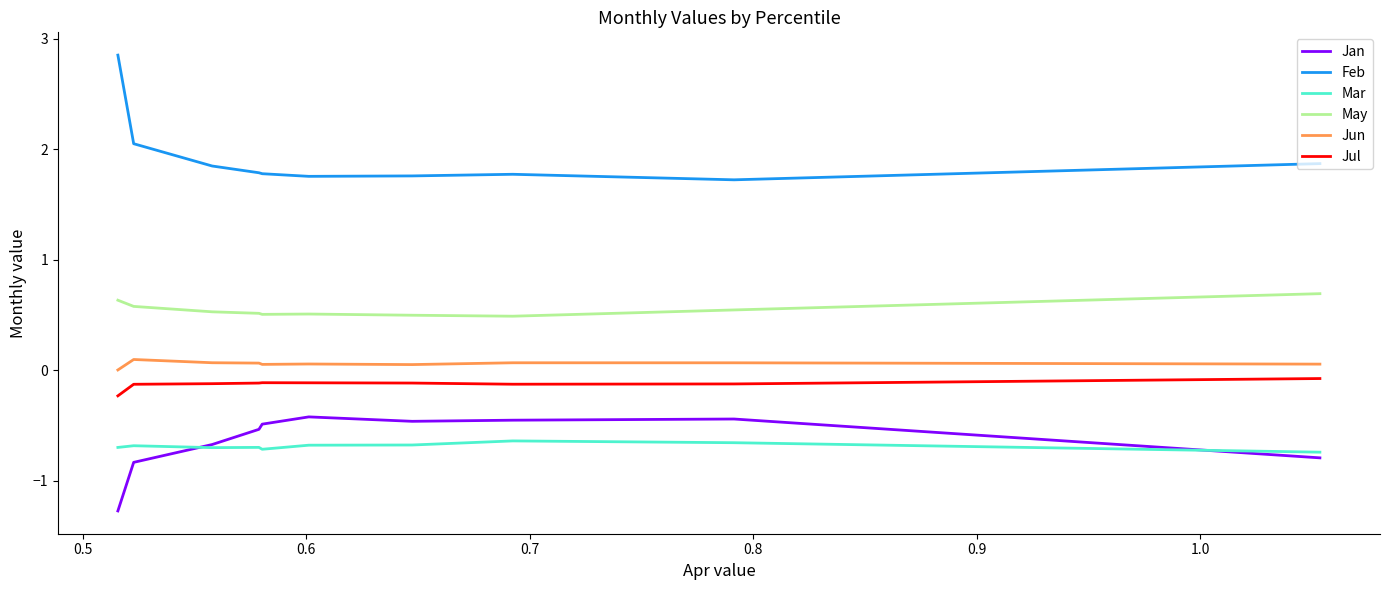

True or false: Jun and Feb intersect in this chart.

False